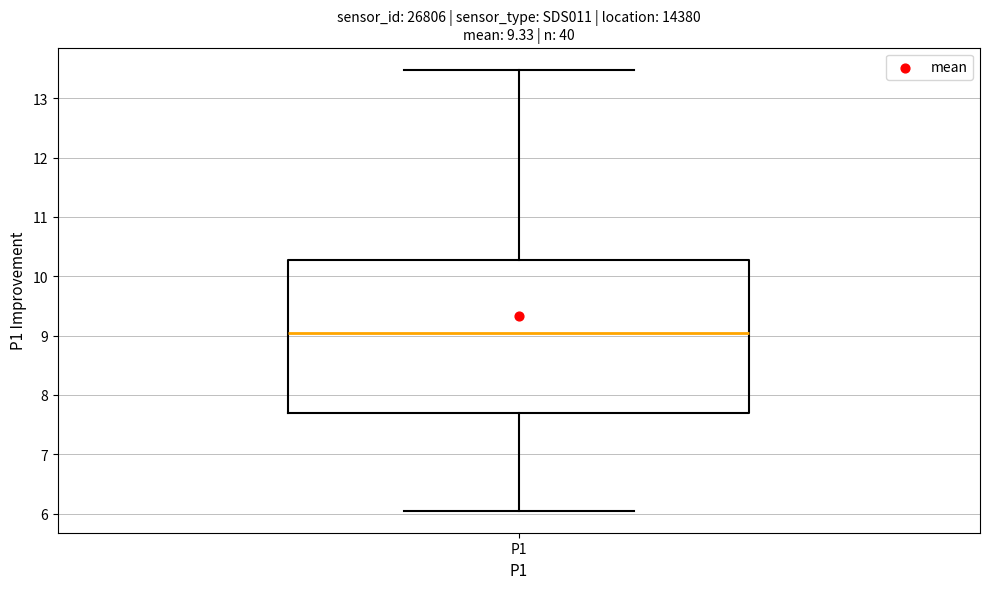

Where is the upper edge of the box for P1 on the y-axis? The values are not printed on the chart, so give them approximately, as read against the axis.

10.3